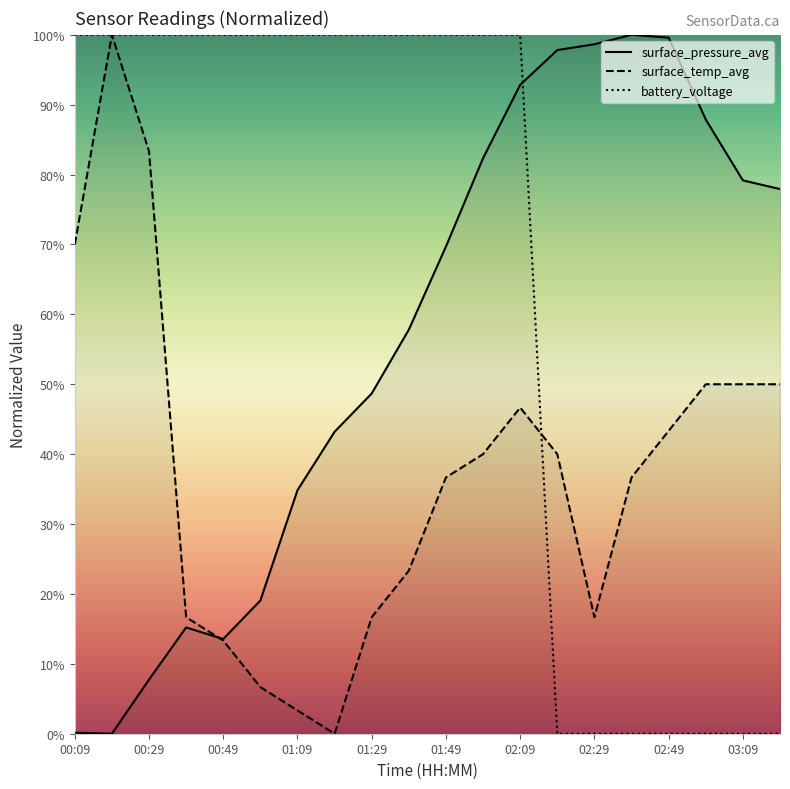

What is the value of the surface_temp_avg point at the 13th from the left?

46.7